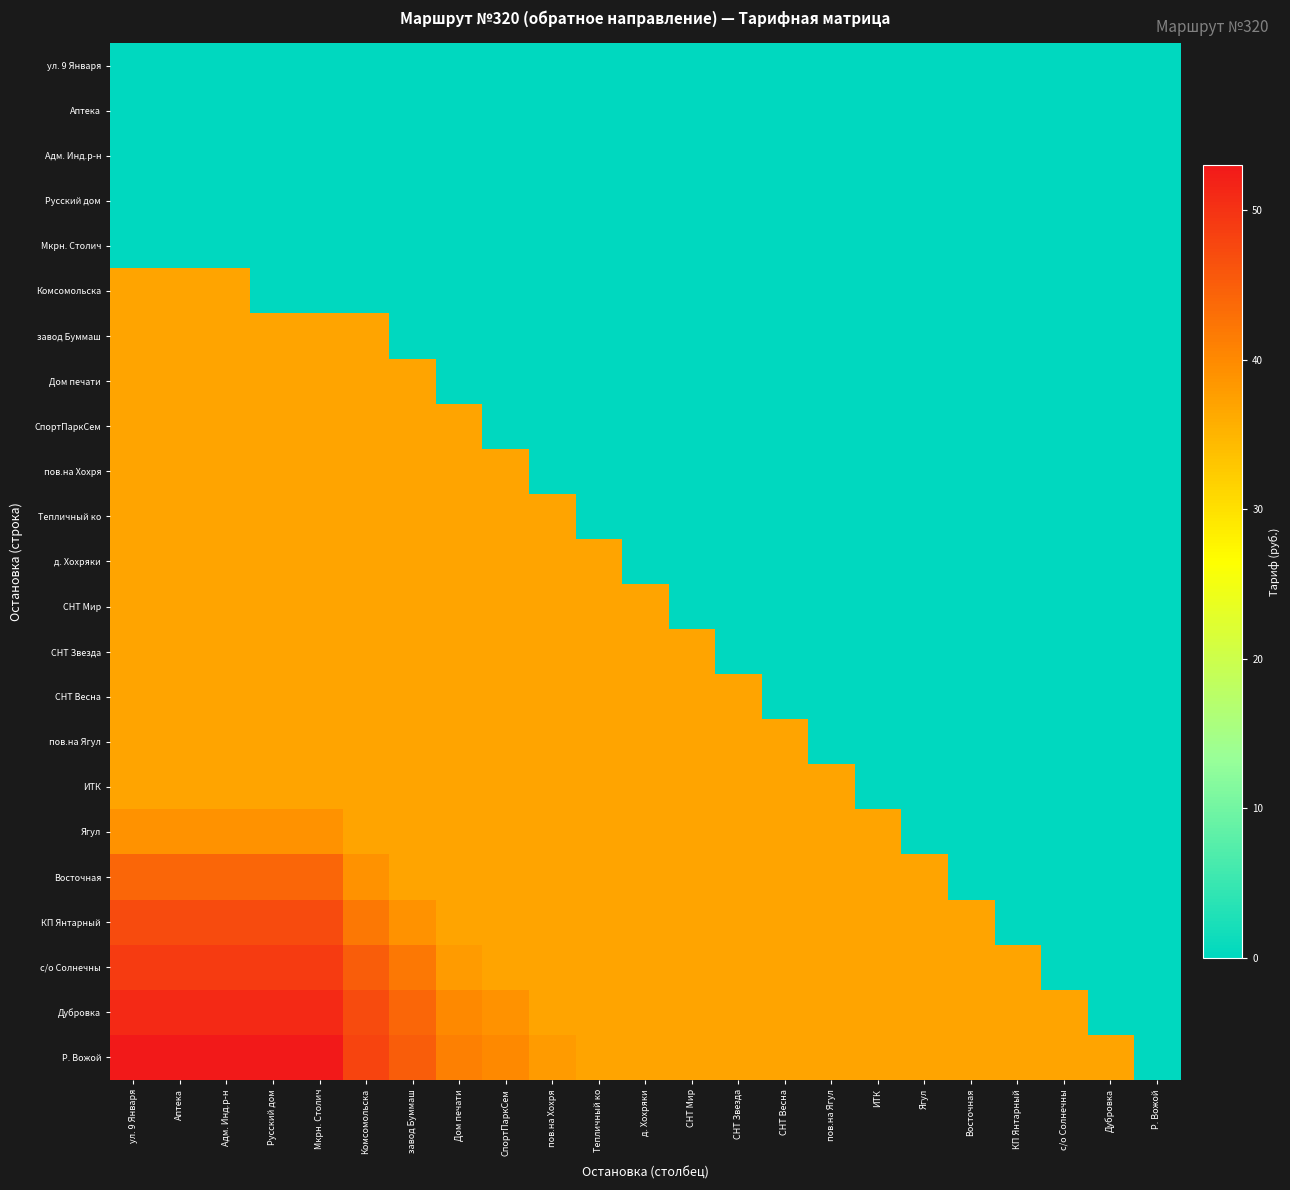

List the series in order of their peak value, lowest first.

ул. 9 Января, Аптека, Адм. Инд.р-н, Русский дом, Мкрн. Столич, Комсомольска, завод Буммаш, Дом печати, СпортПаркСем, пов.на Хохря, Тепличный ко, д. Хохряки, СНТ Мир, СНТ Звезда, СНТ Весна, пов.на Ягул, ИТК, Ягул, Восточная, КП Янтарный, с/о Солнечны, Дубровка, Р. Вожой